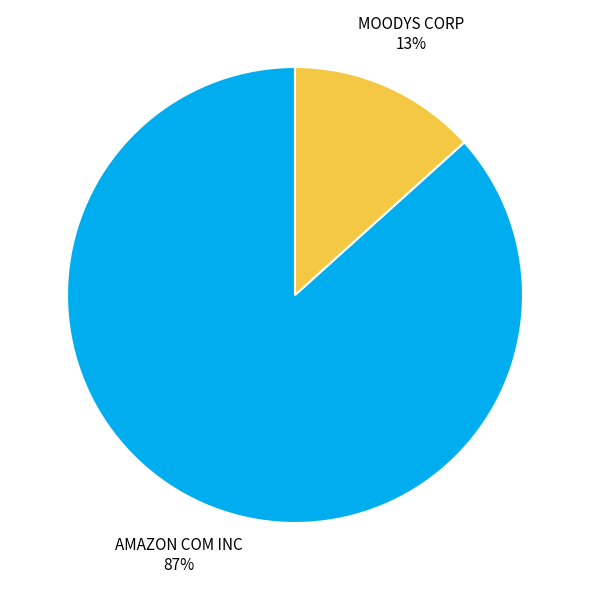

To the nearest percent, what is the average slice percentage?

50%